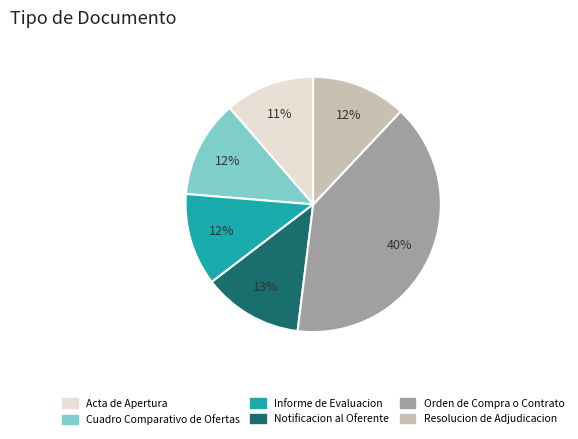

Which slice is the largest?

Orden de Compra o Contrato